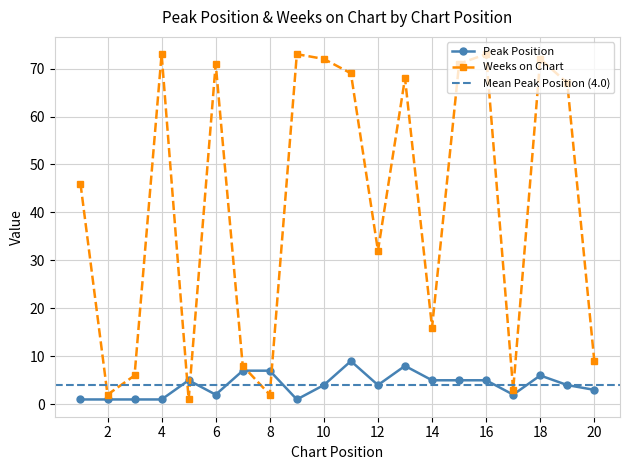

Reading right to left, what are all the values shown in this chart?

Peak Position: 3	4	6	2	5	5	5	8	4	9	4	1	7	7	2	5	1	1	1	1
Weeks on Chart: 9	67	72	3	73	71	16	68	32	69	72	73	2	8	71	1	73	6	2	46